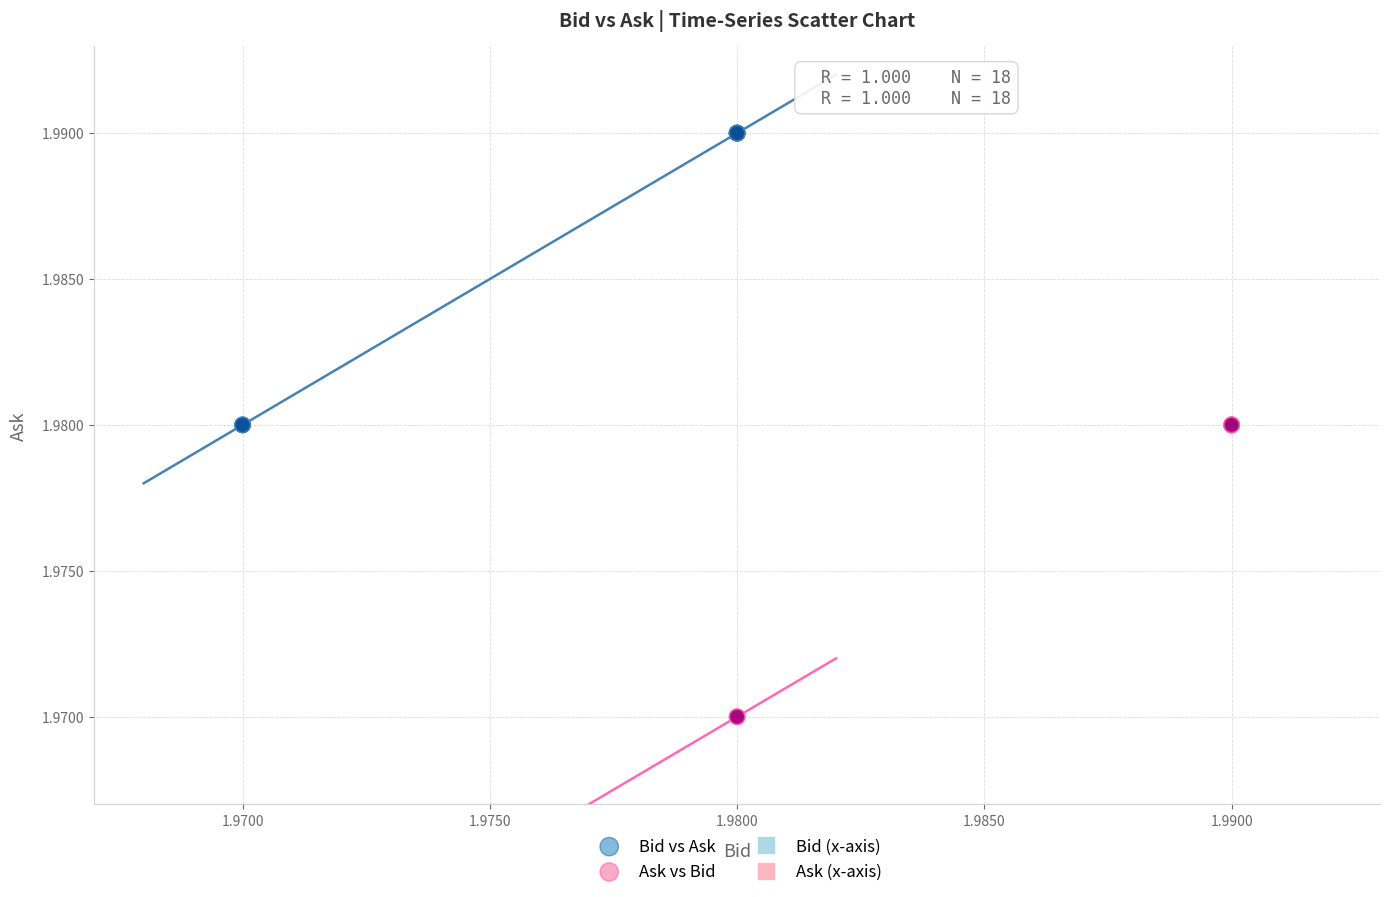

Which series reaches the maximum Y coordinate?

Bid vs Ask